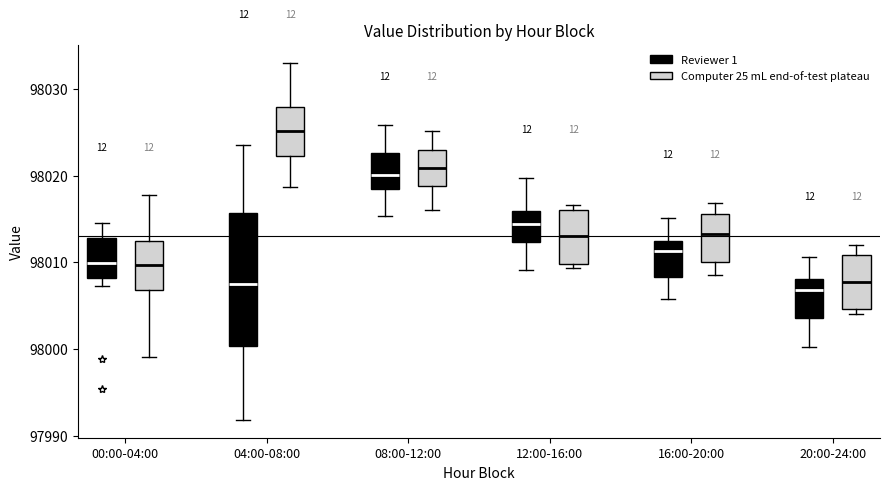

Which box has the highest median line?

04:00-08:00 (Computer 25 mL end-of-test plateau)